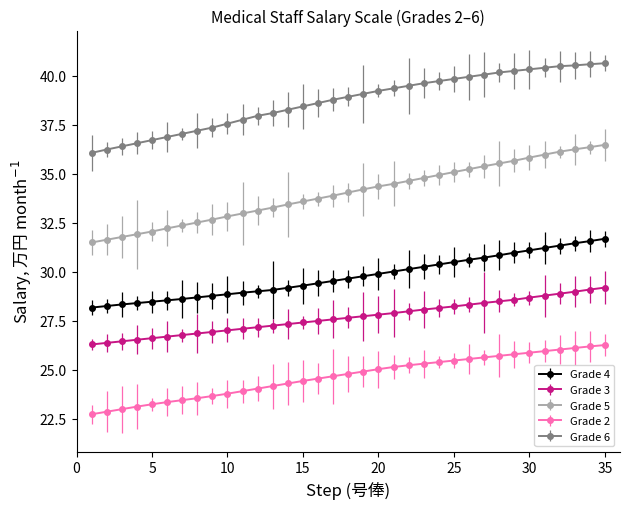

What is the difference between the maximum and minimum values in the Grade 3 series?

2.9